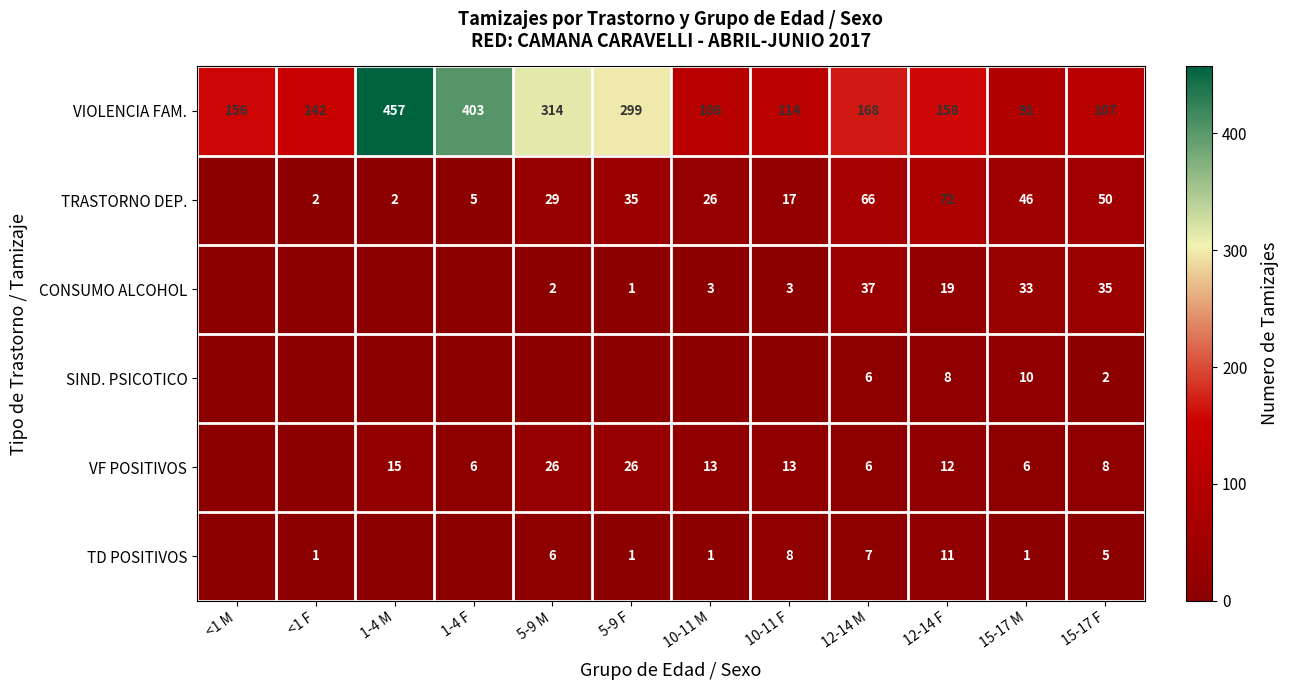

What is the sum of all VIOLENCIA FAM. values?

2515